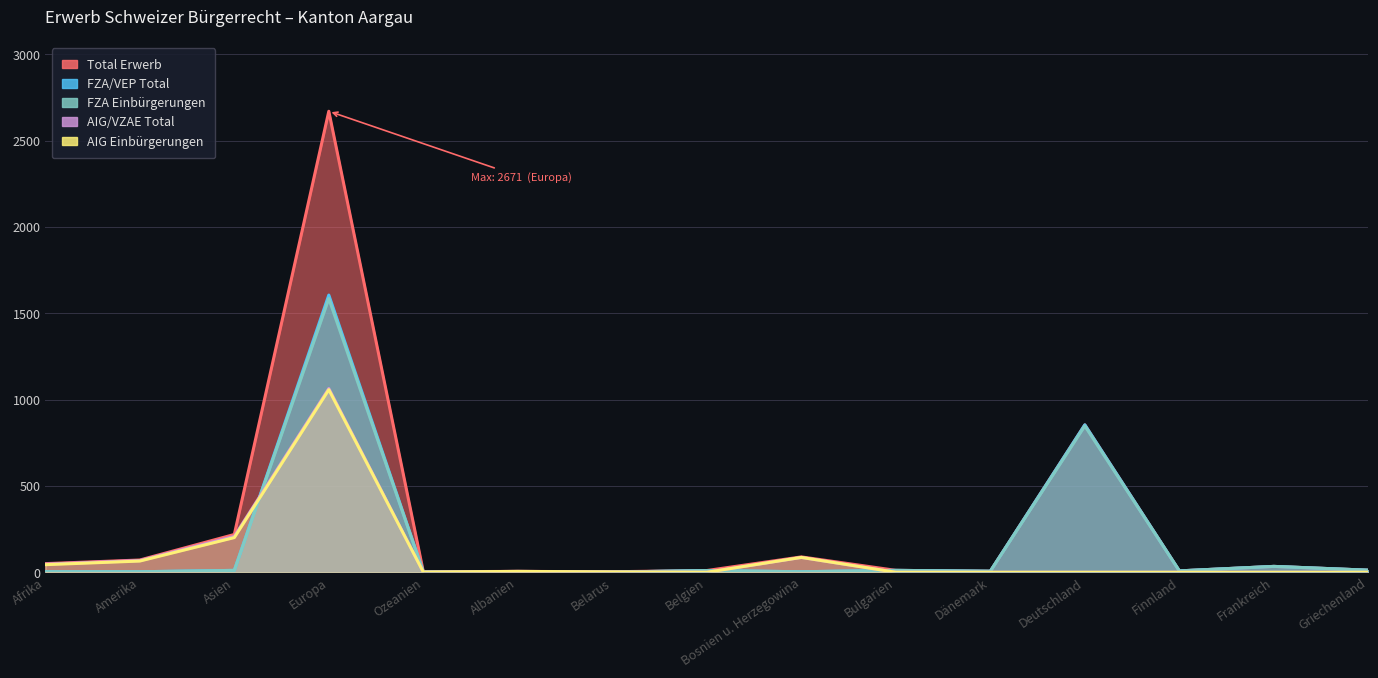

What is the average value of the FZA/VEP Total series?

171